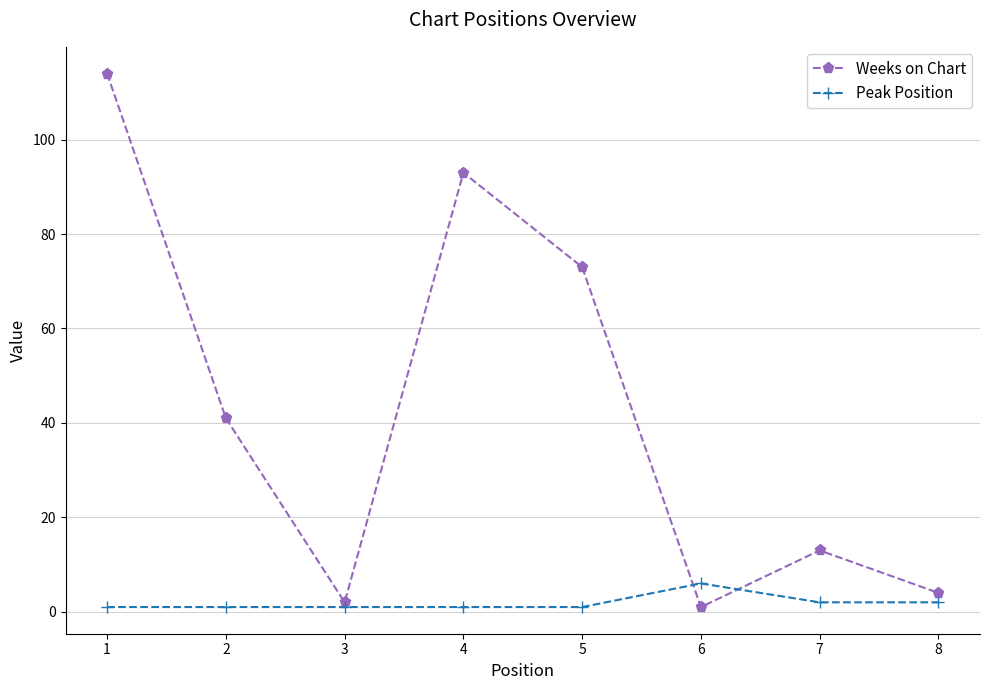

What is the value of the Peak Position point at the 8th from the left?

2